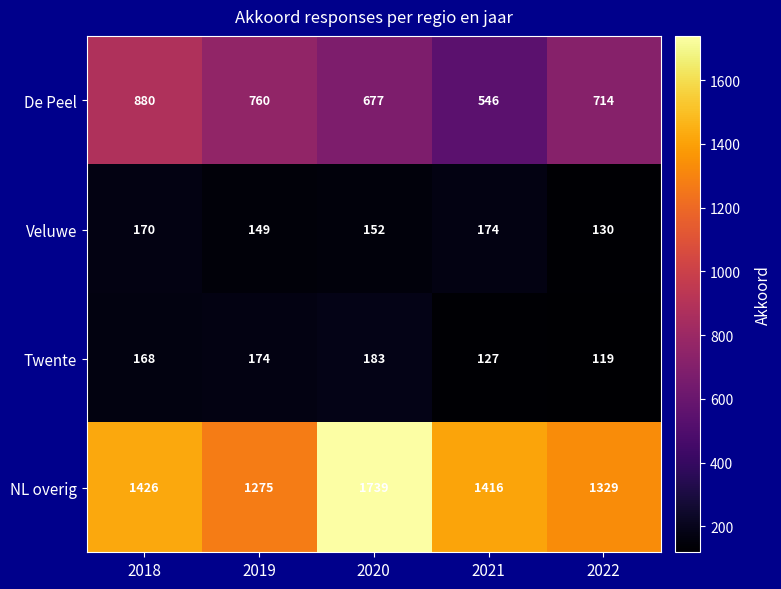

At how many categories does at least one series exceed 954?

5